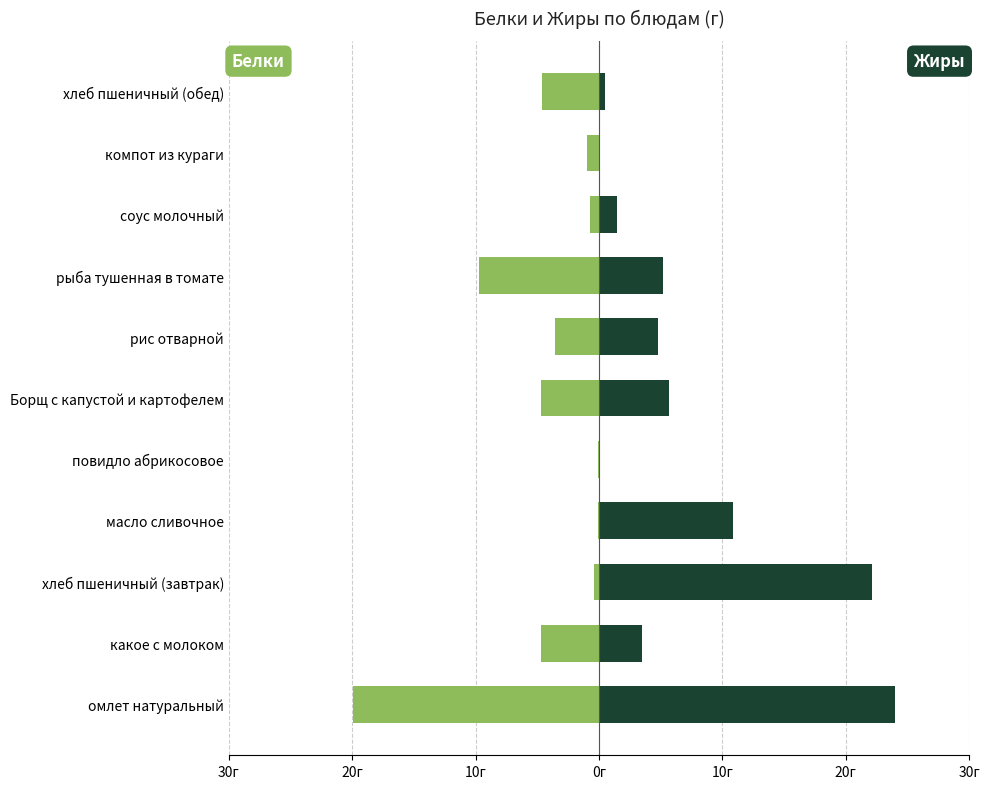

What is the sum of all Жиры values?

78.3